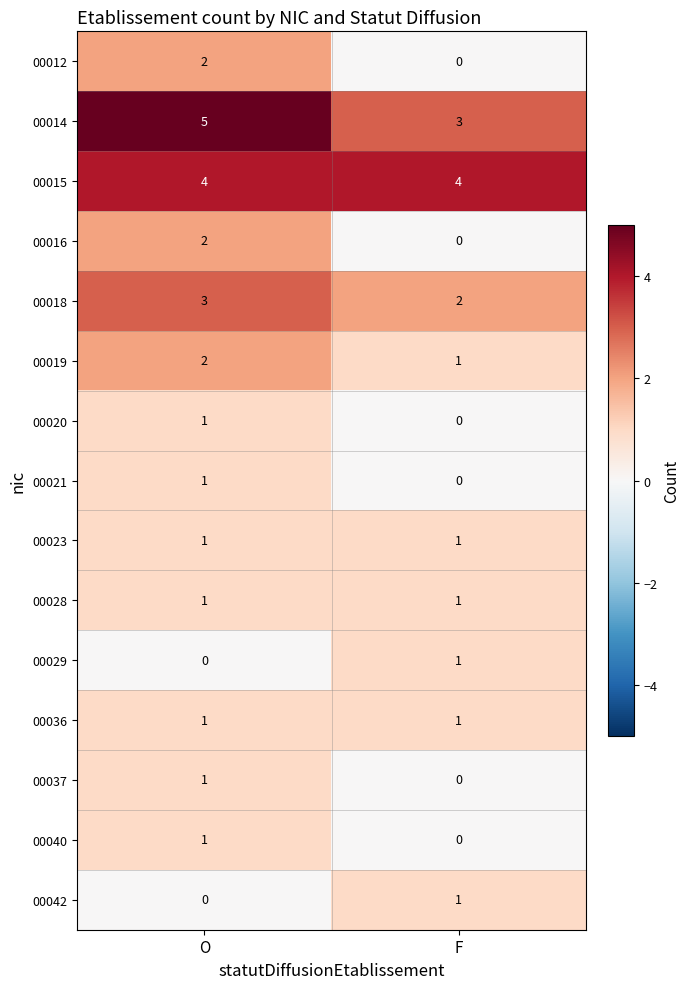

Reading right to left, transcribe all the data shown in this chart.

00012: 0	2
00014: 3	5
00015: 4	4
00016: 0	2
00018: 2	3
00019: 1	2
00020: 0	1
00021: 0	1
00023: 1	1
00028: 1	1
00029: 1	0
00036: 1	1
00037: 0	1
00040: 0	1
00042: 1	0